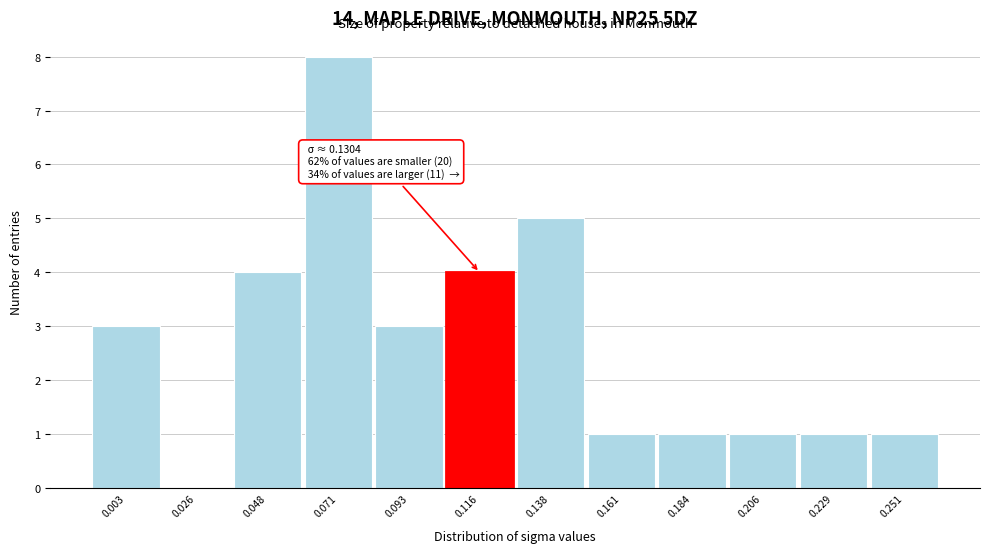

Reading left to right, transcribe all the data shown in this chart.

0.003=3	0.026=0	0.048=4	0.071=8	0.093=3	0.116=4	0.138=5	0.161=1	0.184=1	0.206=1	0.229=1	0.251=1